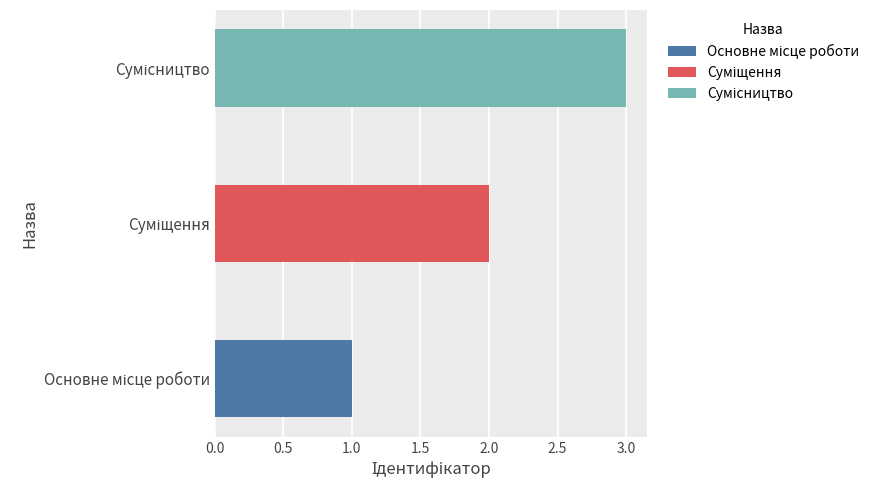

Between Суміщення and Основне місце роботи, which is larger?

Суміщення